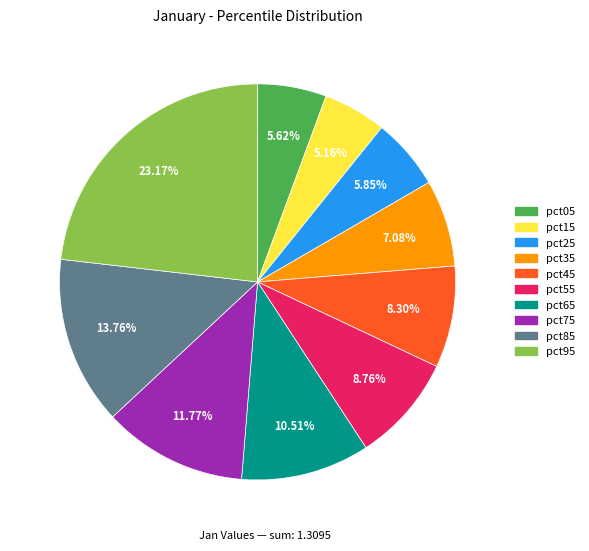

How much of the chart is everything except pct95?

76.8%